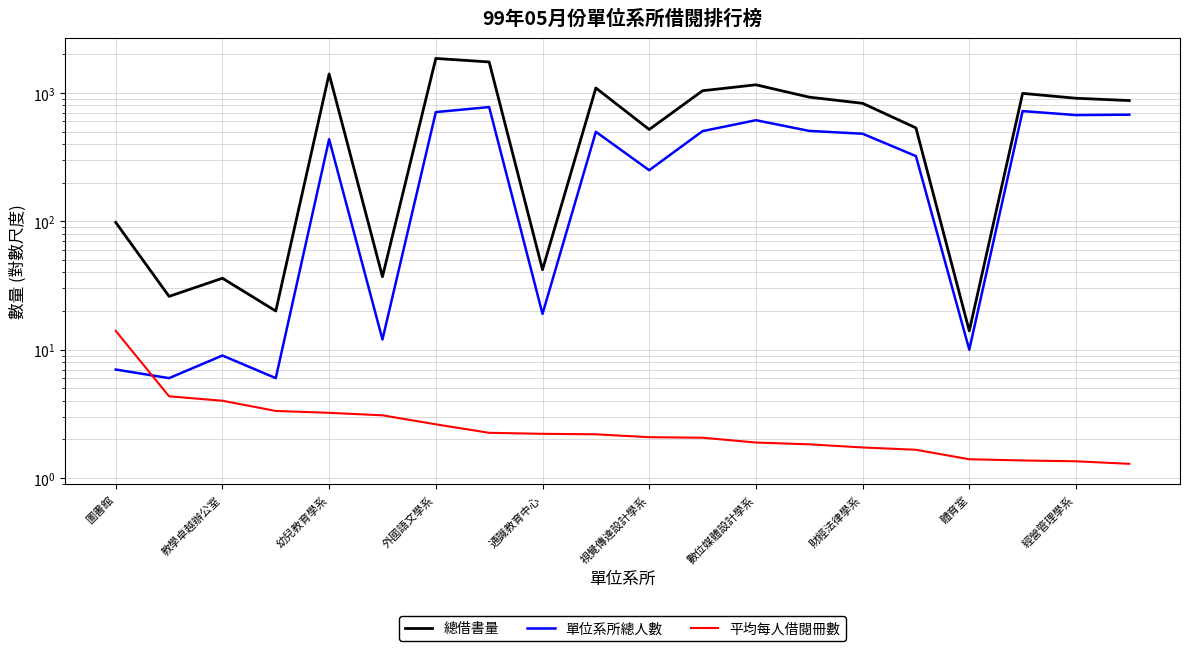

True or false: 平均每人借閱冊數 and 總借書量 cross at least once.

False